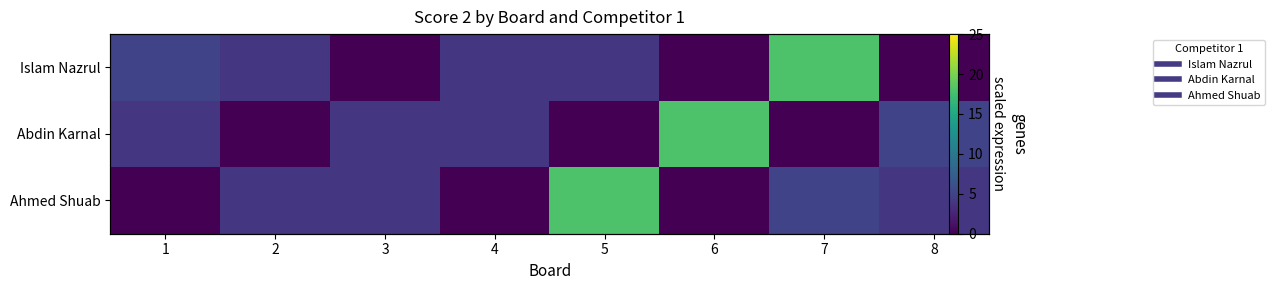

At how many categories does at least one series exceed 0?

8